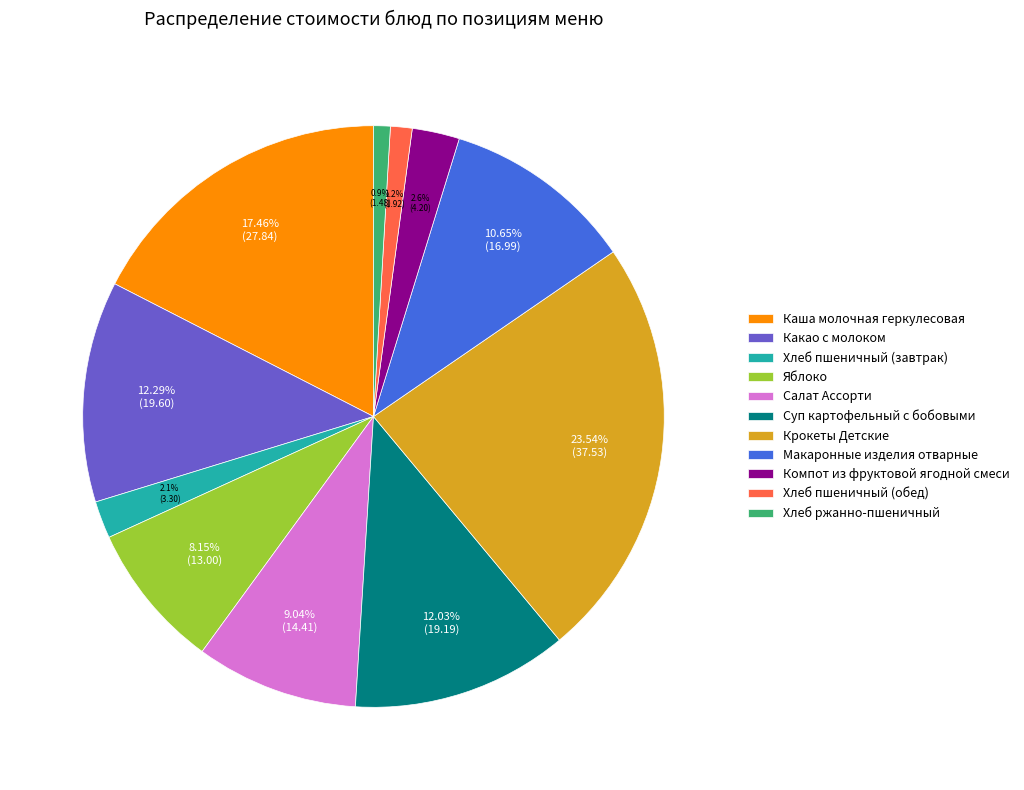

What is the total percentage of Суп картофельный с бобовыми and Хлеб пшеничный (обед)?

13.2%